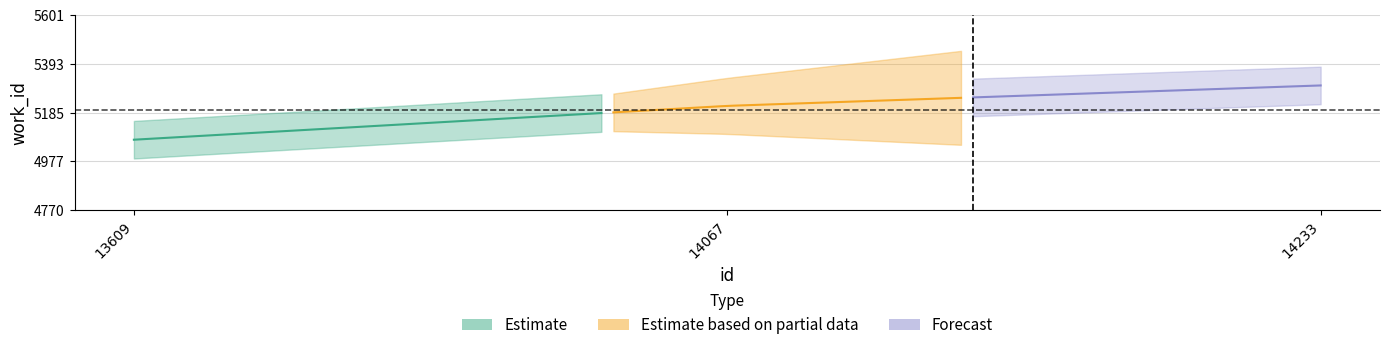

The value of work_id at 13609 is 2907. True or false?

False